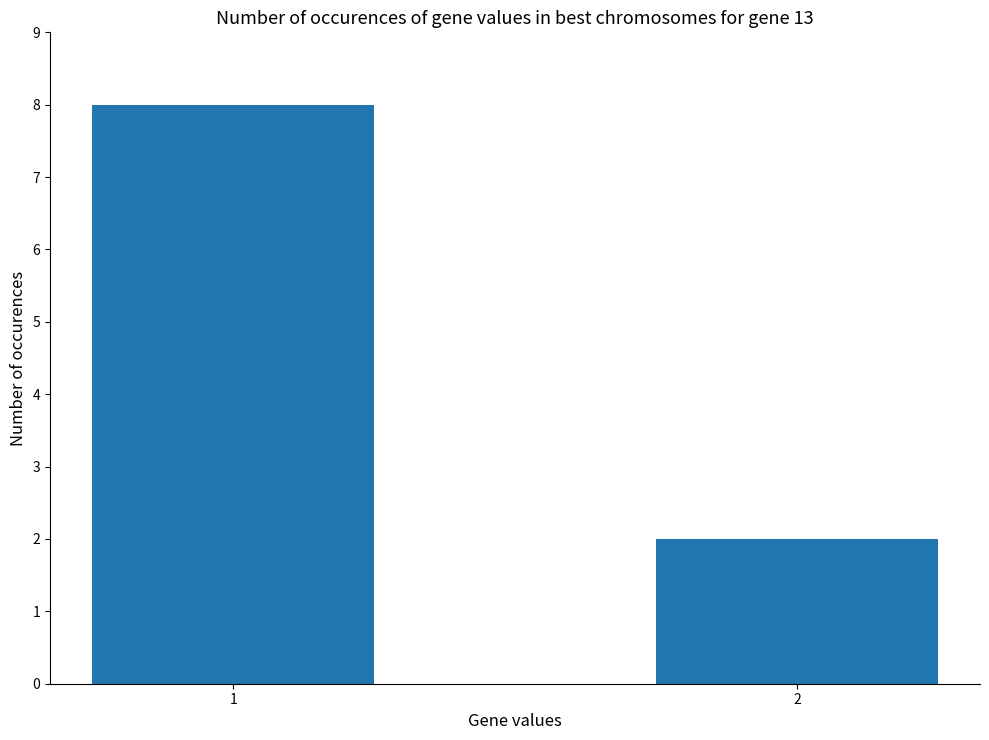

What is the difference between the values at 2 and 1?

6